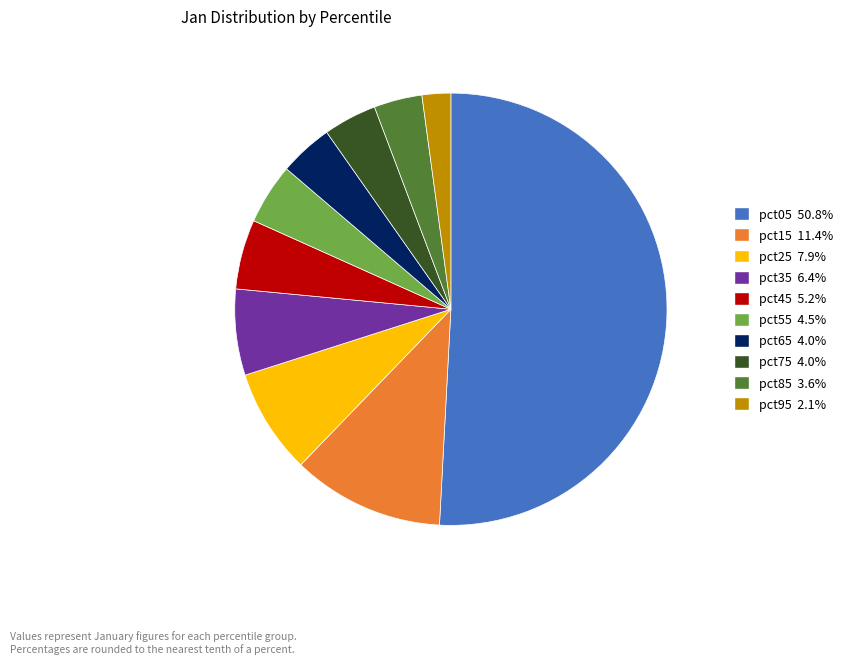

Is the sum of pct65 4.0% and pct75 4.0% greater than half?

No